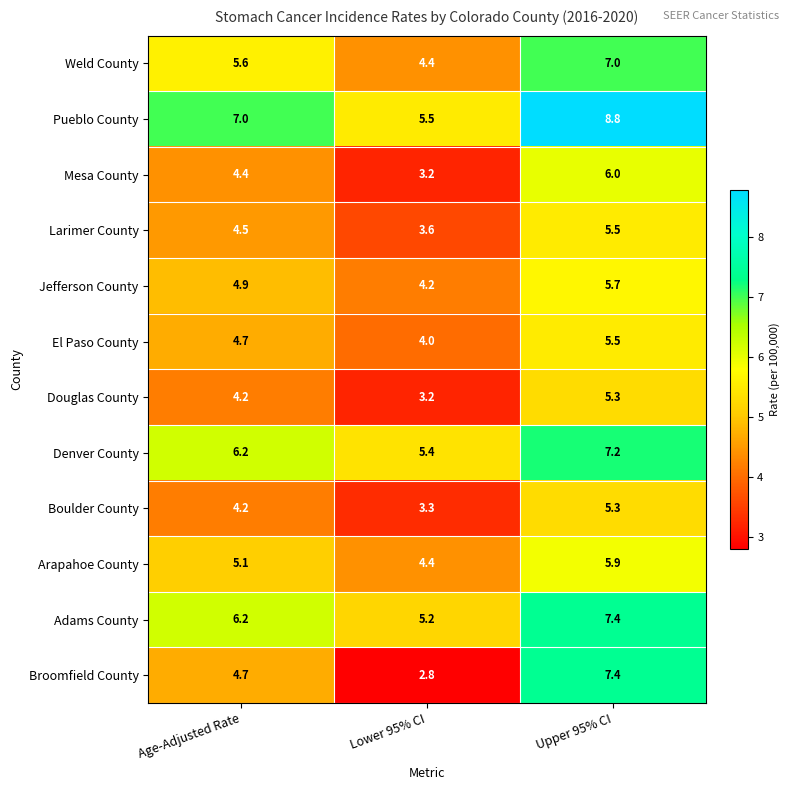

What is the average value of the Douglas County series?

4.2